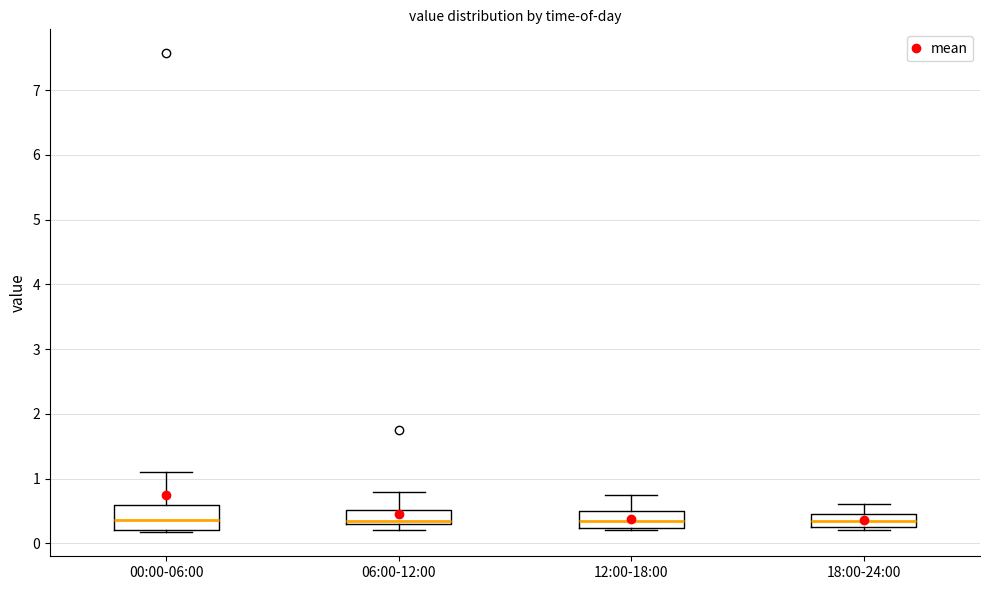

Where does the upper whisker of the box for 06:00-12:00 end on the y-axis? The values are not printed on the chart, so give them approximately, as read against the axis.

0.8